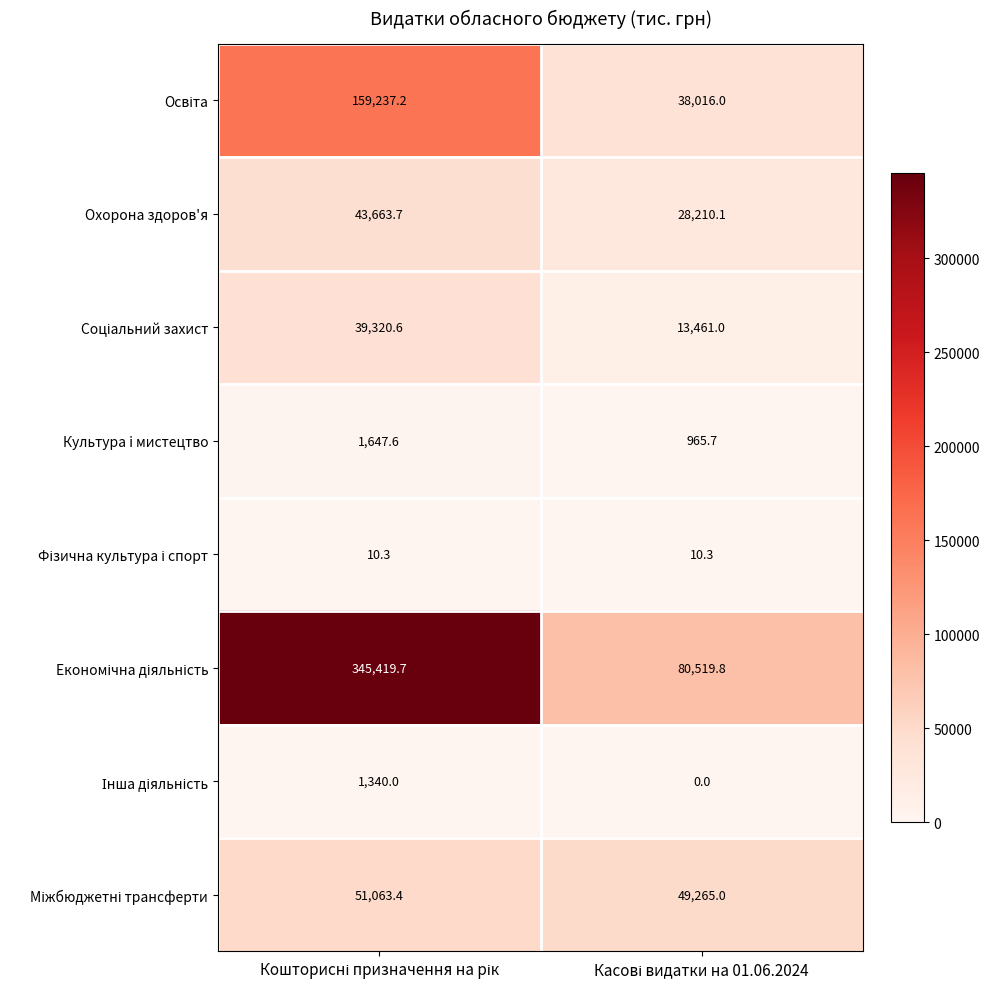

What is the difference between the maximum and minimum values in the Культура i мистецтво series?

681.9